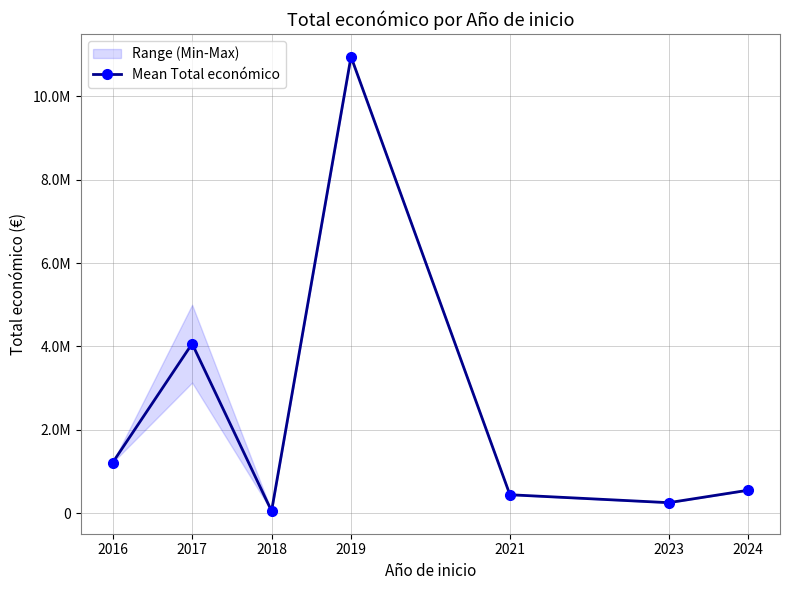

What is the minimum value shown in the chart?

50000